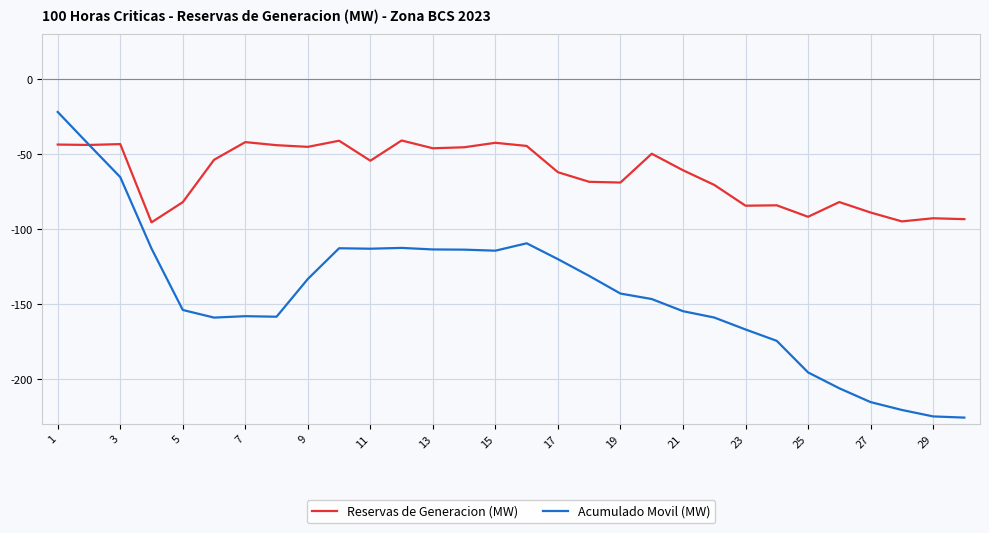

True or false: Acumulado Movil (MW) and Reservas de Generacion (MW) intersect in this chart.

True